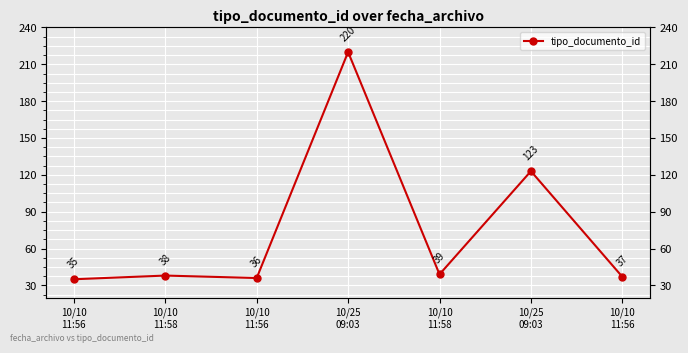

How many distinct data groups are displayed?

1